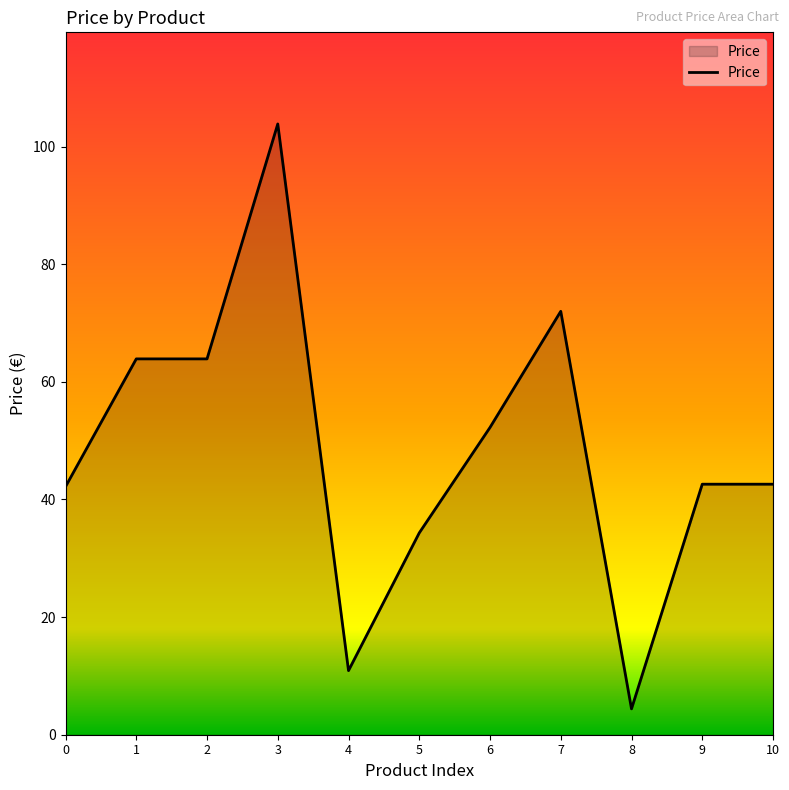

Which category has the lowest value across all series?

8